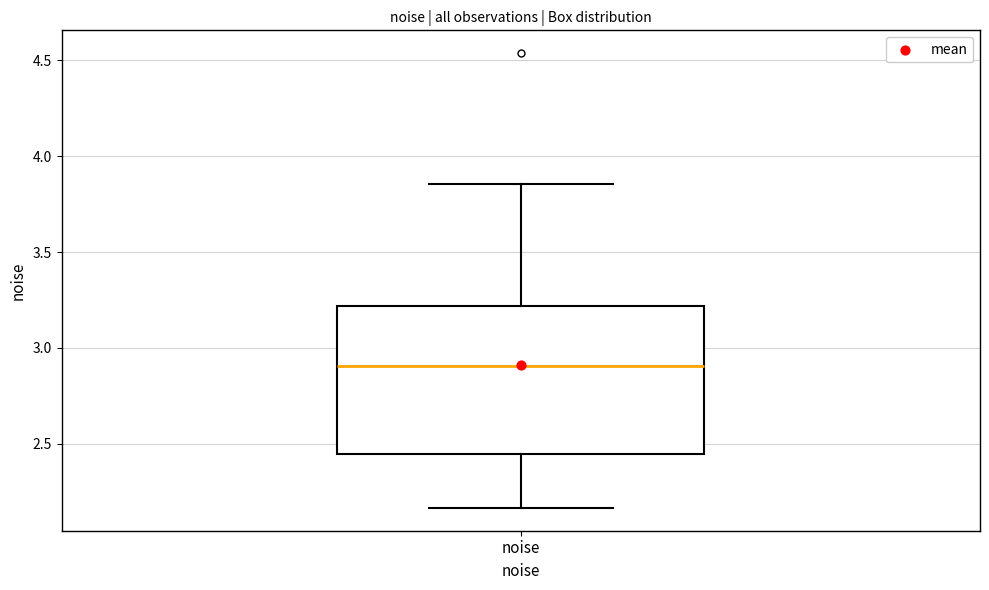

Where is the upper edge of the box for noise on the y-axis? The values are not printed on the chart, so give them approximately, as read against the axis.

3.20